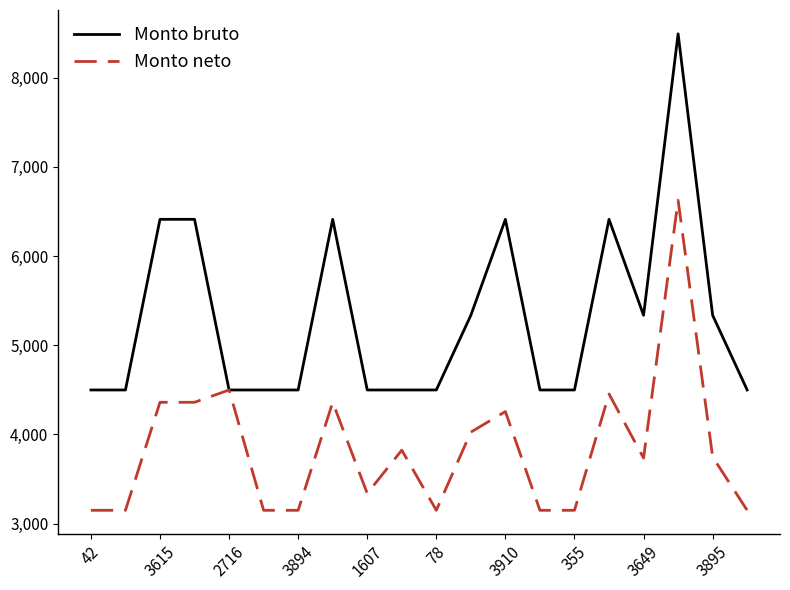

List the series in order of their peak value, lowest first.

Monto neto, Monto bruto